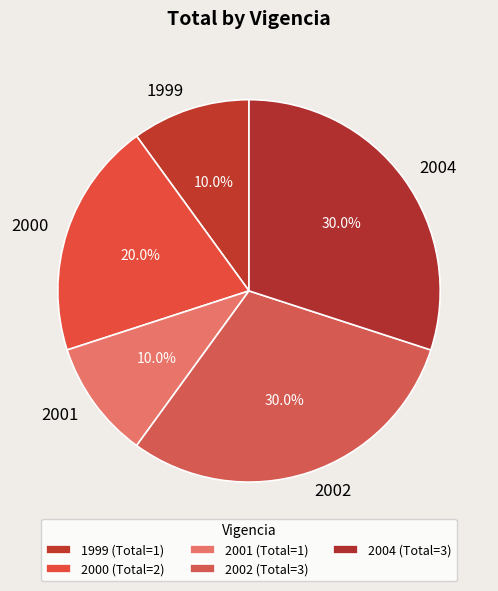

What is the ratio of the value at 2004 to the value at 2002?

1.0